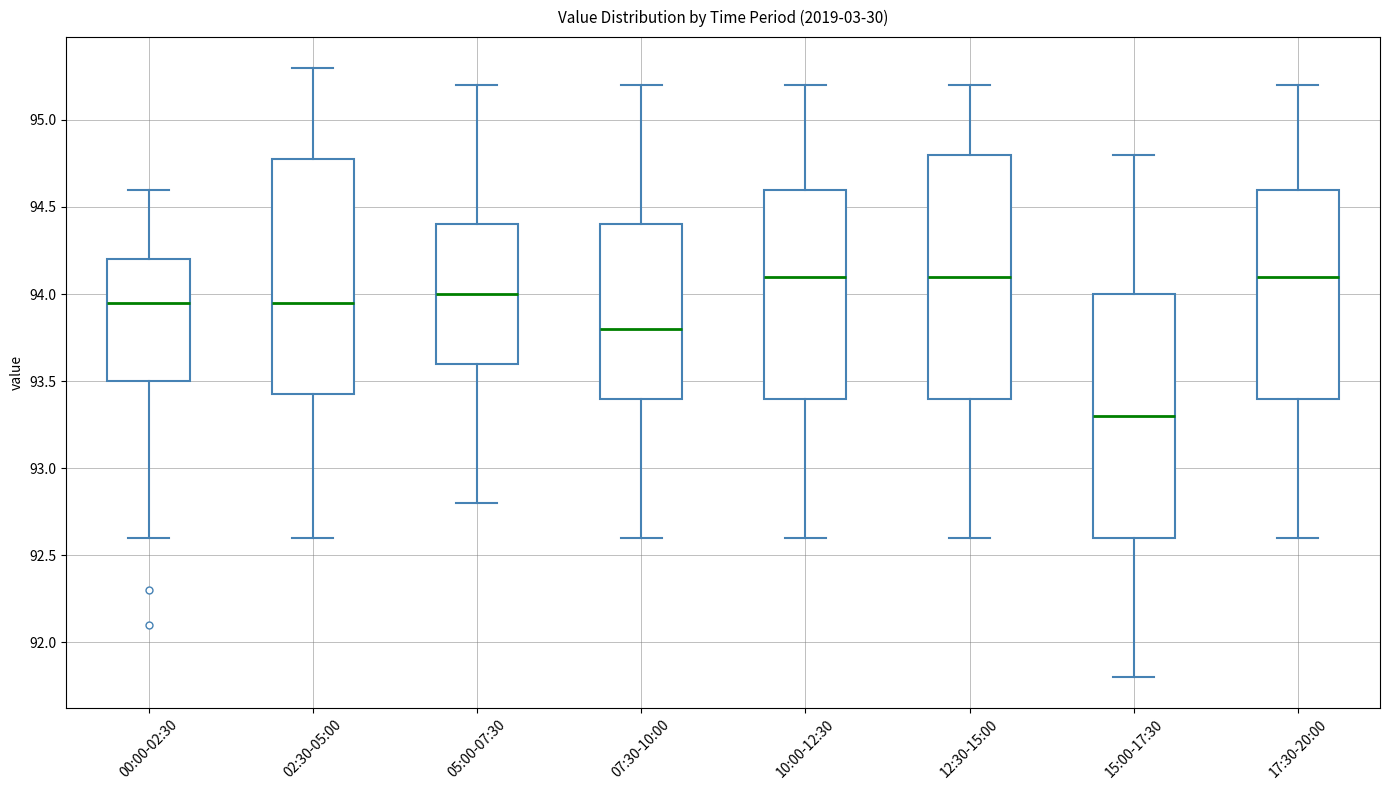

Reading left to right, read every box against the y-axis: the position of its median line, the range the box covers, and the ends of its whiskers. The values are not printed on the chart, so give them approximately, as read against the axis.

00:00-02:30: median 93.95, box 93.50 to 94.20, whiskers 92.60 to 94.60
02:30-05:00: median 93.95, box 93.45 to 94.80, whiskers 92.60 to 95.30
05:00-07:30: median 94.00, box 93.60 to 94.40, whiskers 92.80 to 95.20
07:30-10:00: median 93.80, box 93.40 to 94.40, whiskers 92.60 to 95.20
10:00-12:30: median 94.10, box 93.40 to 94.60, whiskers 92.60 to 95.20
12:30-15:00: median 94.10, box 93.40 to 94.80, whiskers 92.60 to 95.20
15:00-17:30: median 93.30, box 92.60 to 94.00, whiskers 91.80 to 94.80
17:30-20:00: median 94.10, box 93.40 to 94.60, whiskers 92.60 to 95.20